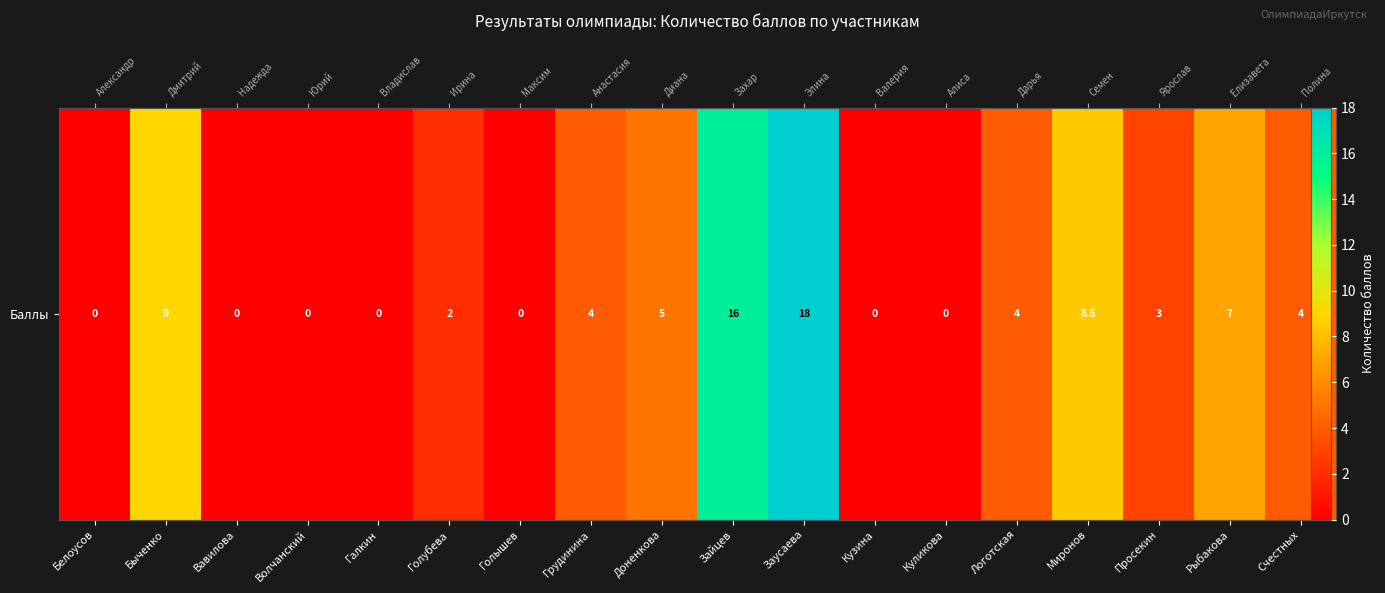

At which category does the chart reach its peak across all series?

Заусаева